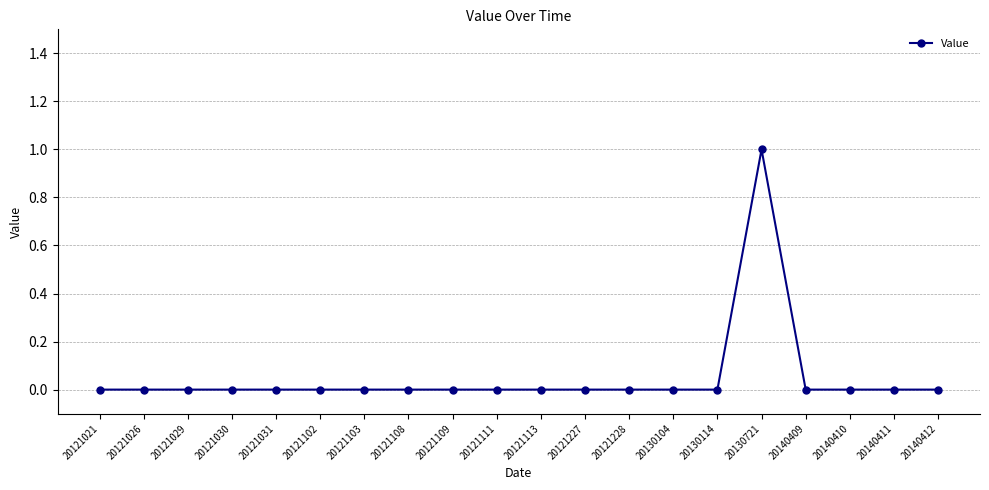

The value at 20121227 is 1. True or false?

False